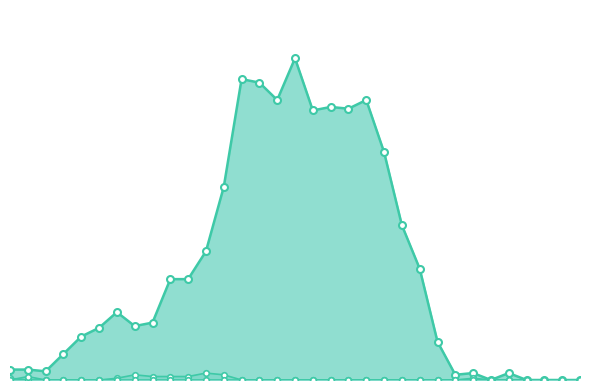

True or false: 2021-2022 has a value of -0.0 at 31.

False